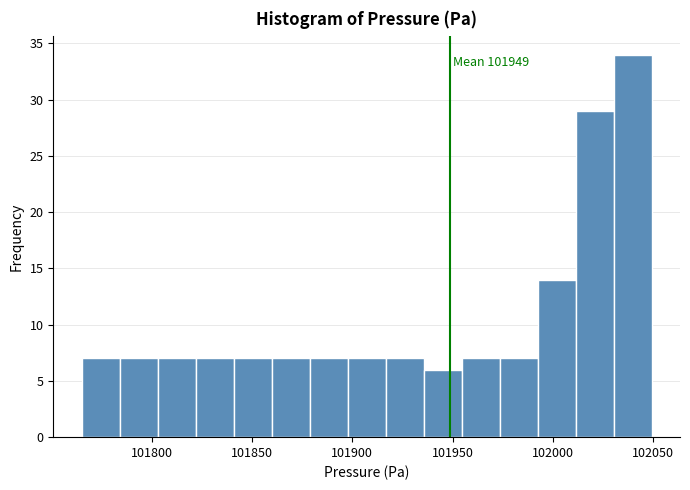

Around what value on the x-axis is the tallest bar? Give the approximate position of its centre, as read against the axis.

102040